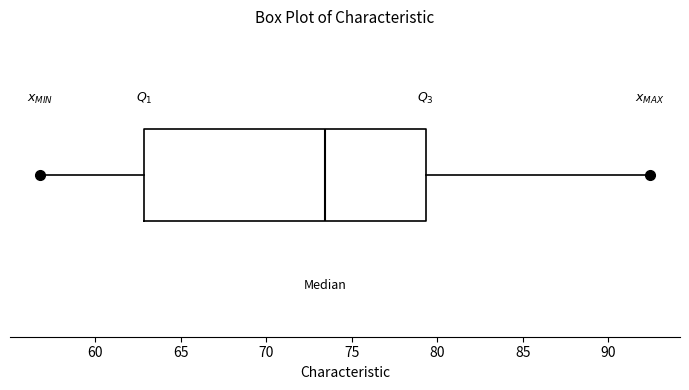

Read this box plot against the x-axis: the position of the median line, the range covered by the box, and the ends of both whiskers. The values are not printed on the chart, so give them approximately, as read against the axis.

median 73.5, box 63.0 to 79.5, whiskers 57.0 to 92.5